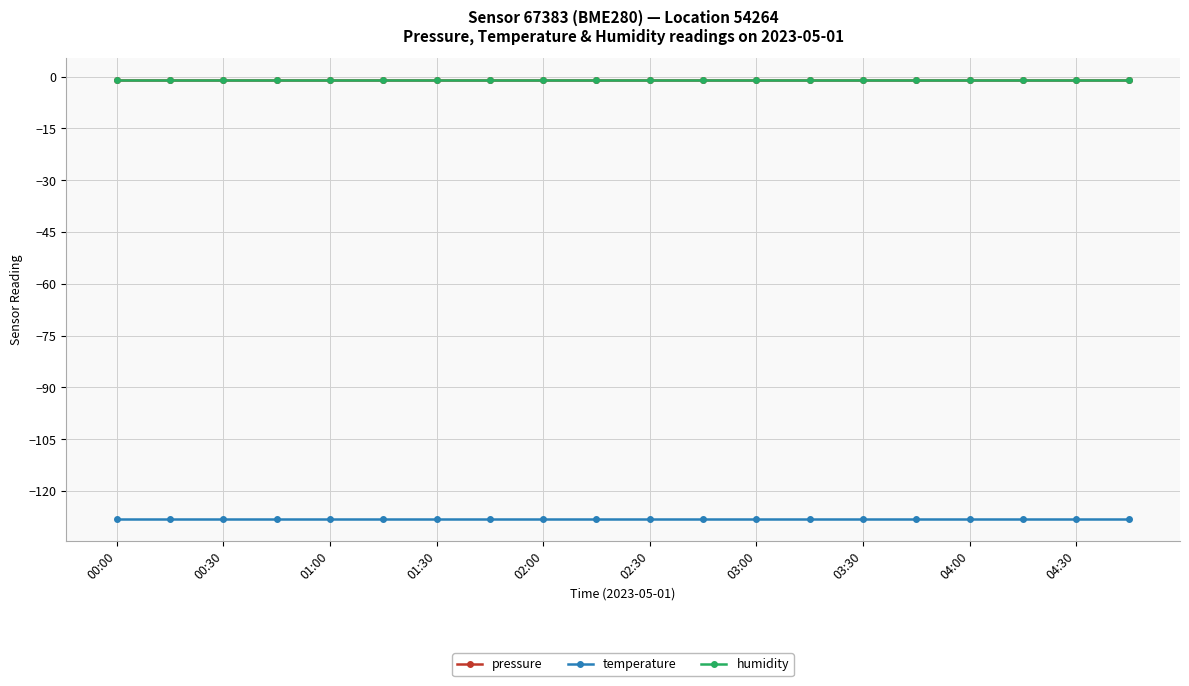

Does the chart have visible grid lines?

Yes